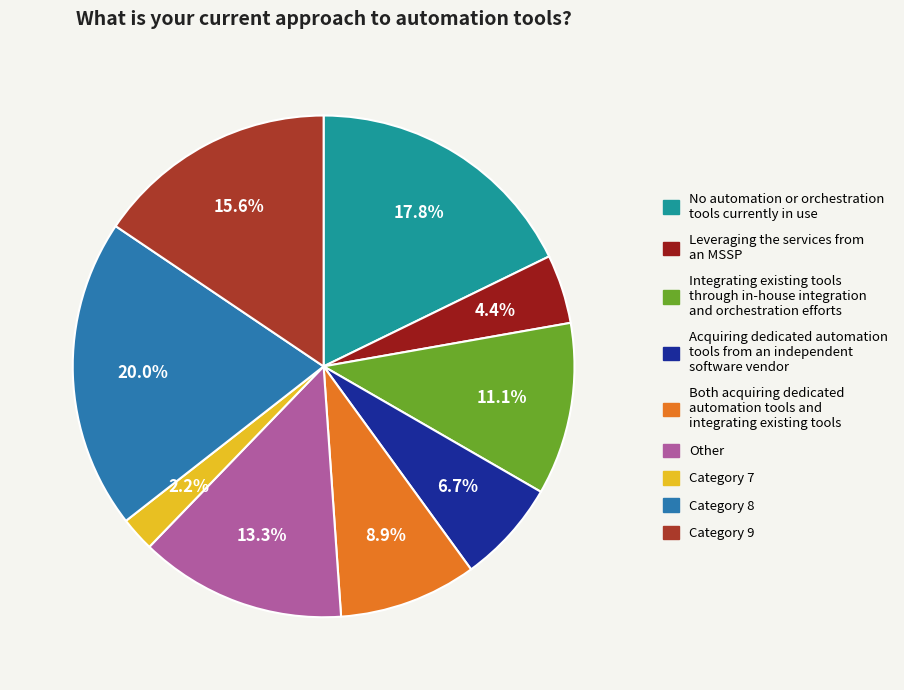

How many segments does this pie chart have?

9